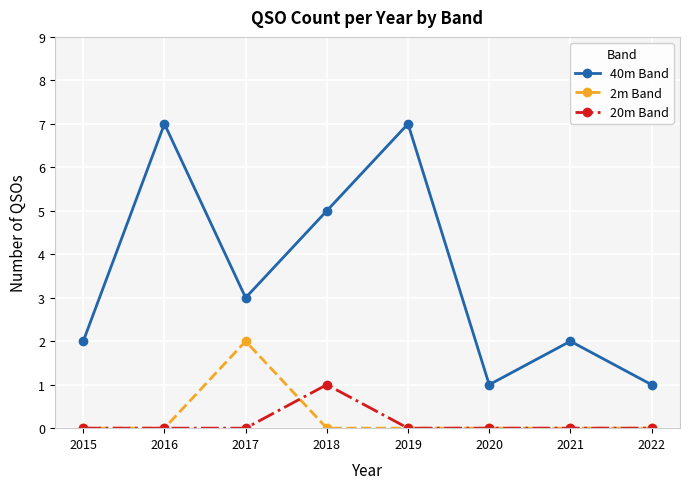

How many distinct data groups are displayed?

3